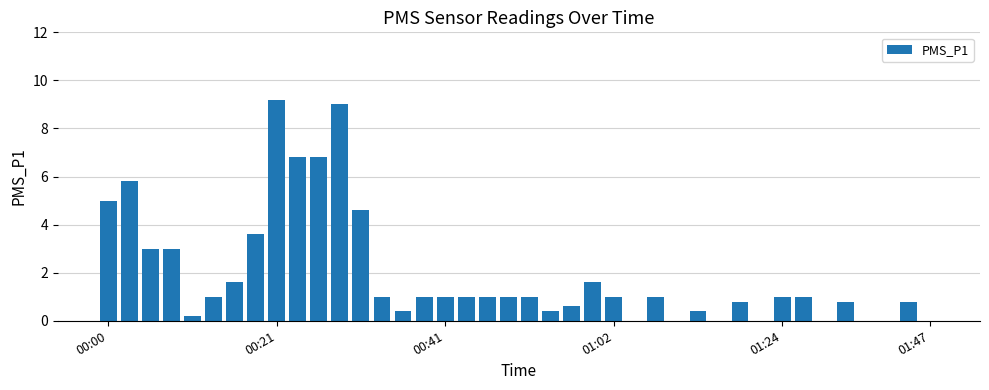

Reading left to right, list all the values displayed in this chart.

5.0	5.8	3.0	3.0	0.2	1.0	1.6	3.6	9.2	6.8	6.8	9.0	4.6	1.0	0.4	1.0	1.0	1.0	1.0	1.0	1.0	0.4	0.6	1.6	1.0	0.0	1.0	0.0	0.4	0.0	0.8	0.0	1.0	1.0	0.0	0.8	0.0	0.0	0.8	0.0